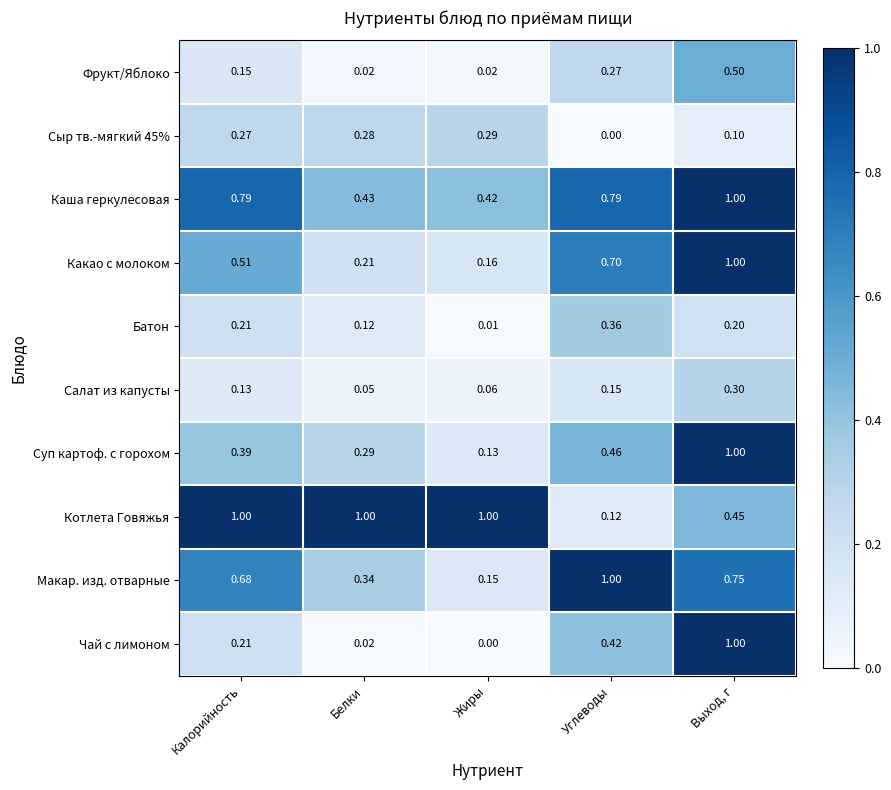

Which series has the widest spread of values?

Чай с лимоном